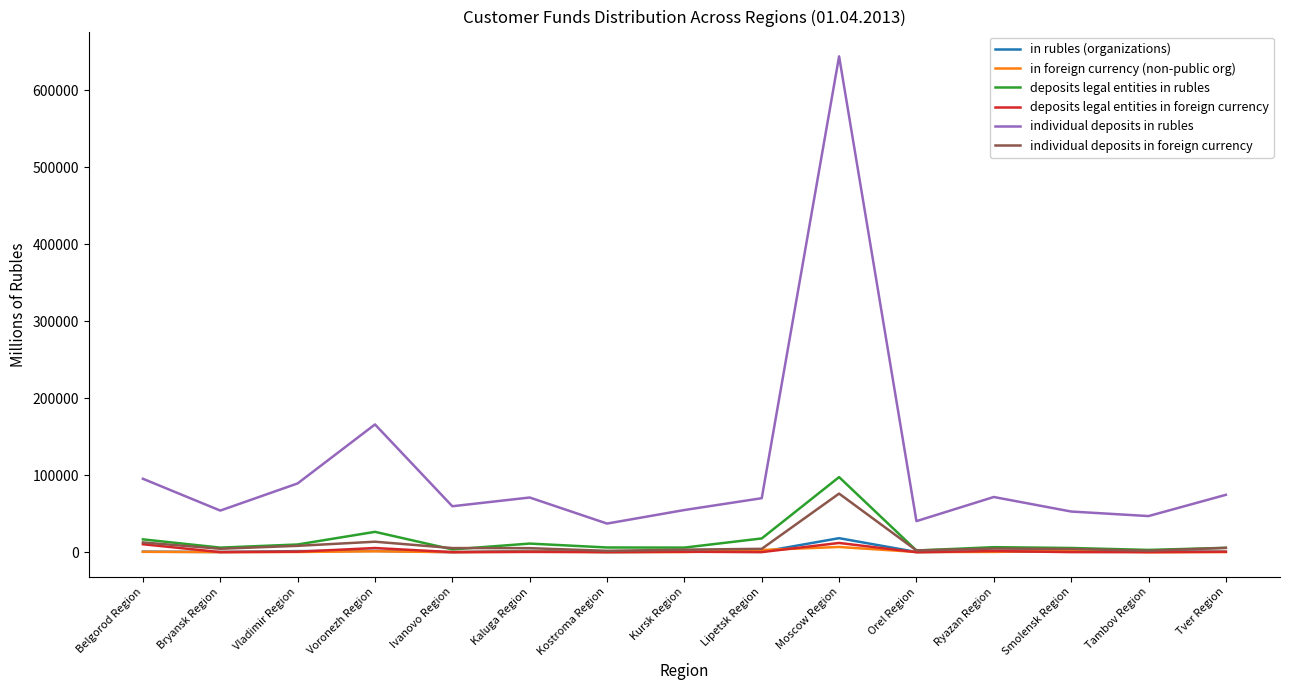

The value of individual deposits in rubles at Ryazan Region is 95446. True or false?

False